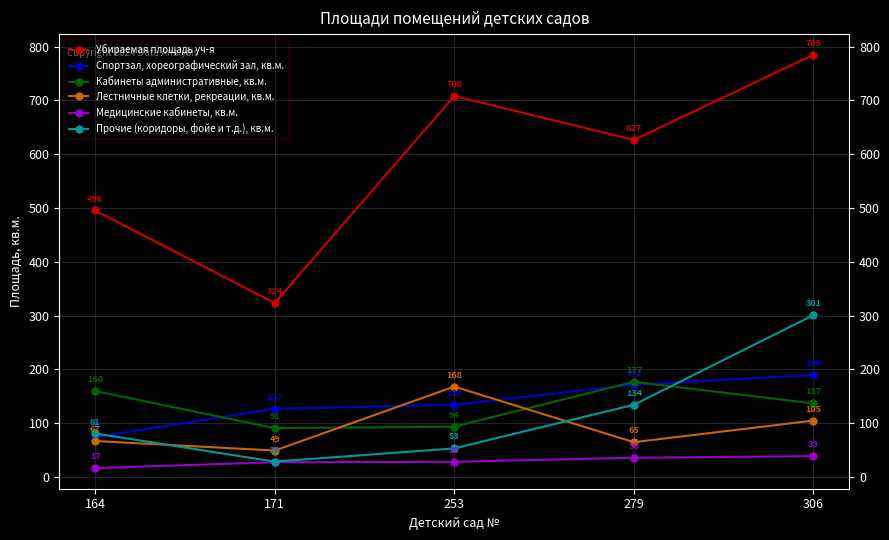

What is the minimum value shown in the chart?

16.8